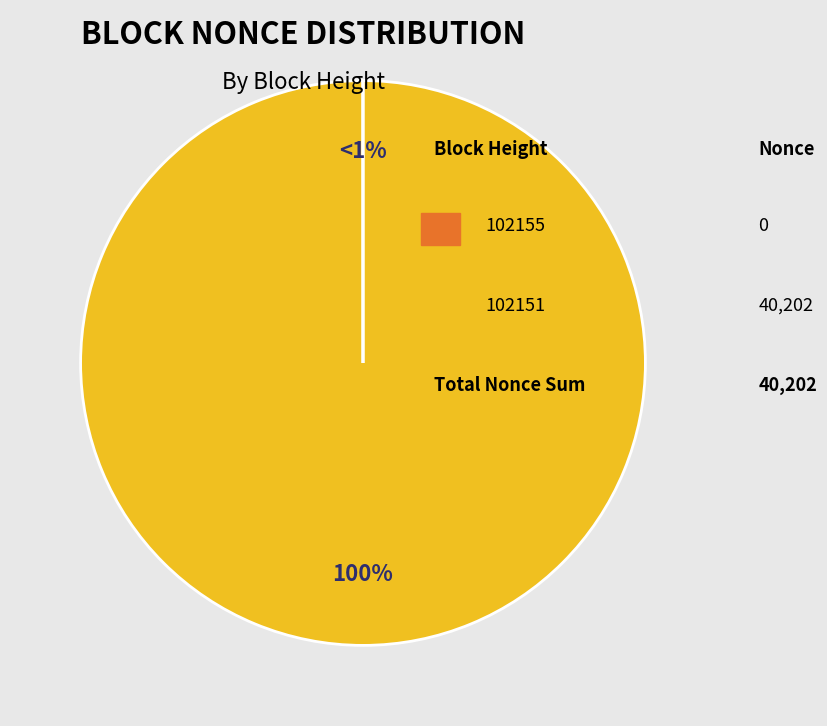

To the nearest percent, what is the average slice percentage?

50%